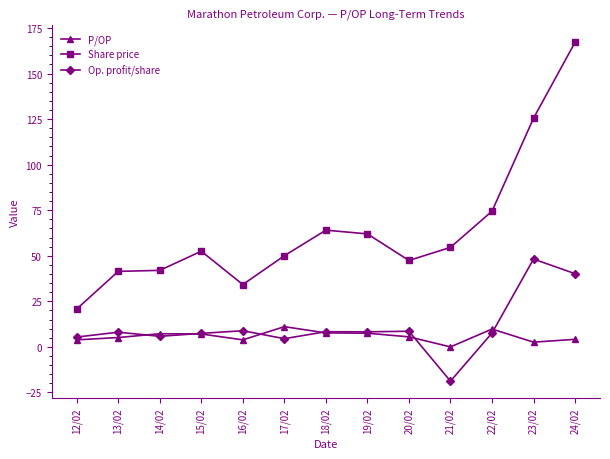

True or false: Share price and P/OP intersect in this chart.

False